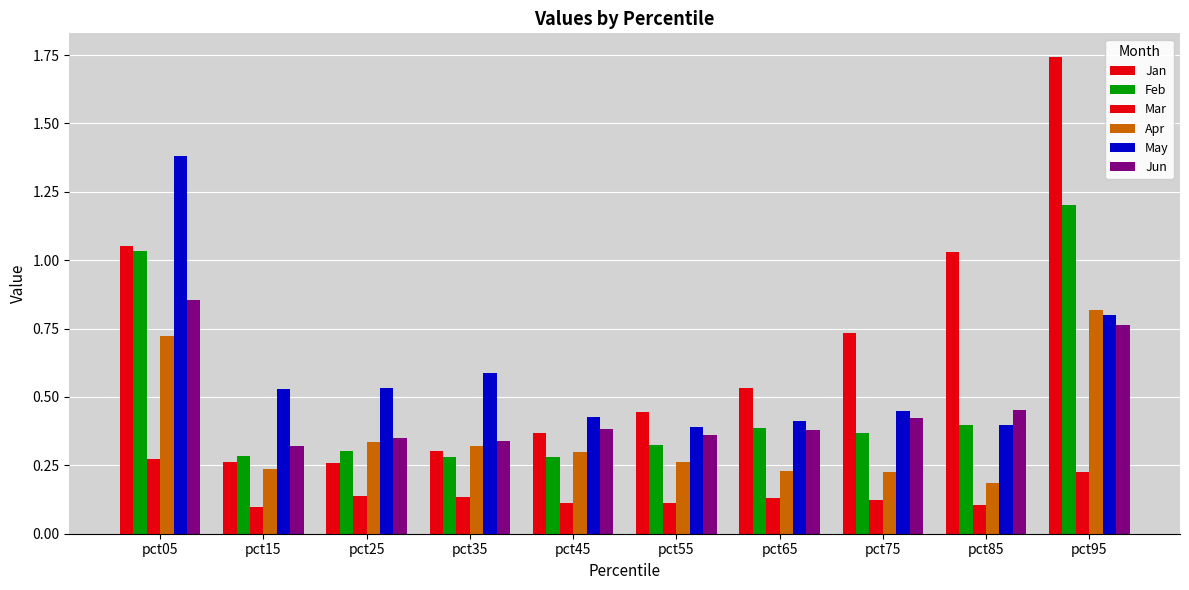

Are the bars horizontal?

No